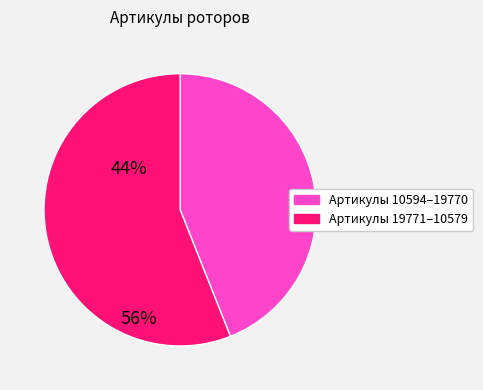

Which slice is the smallest?

Артикулы 10594–19770